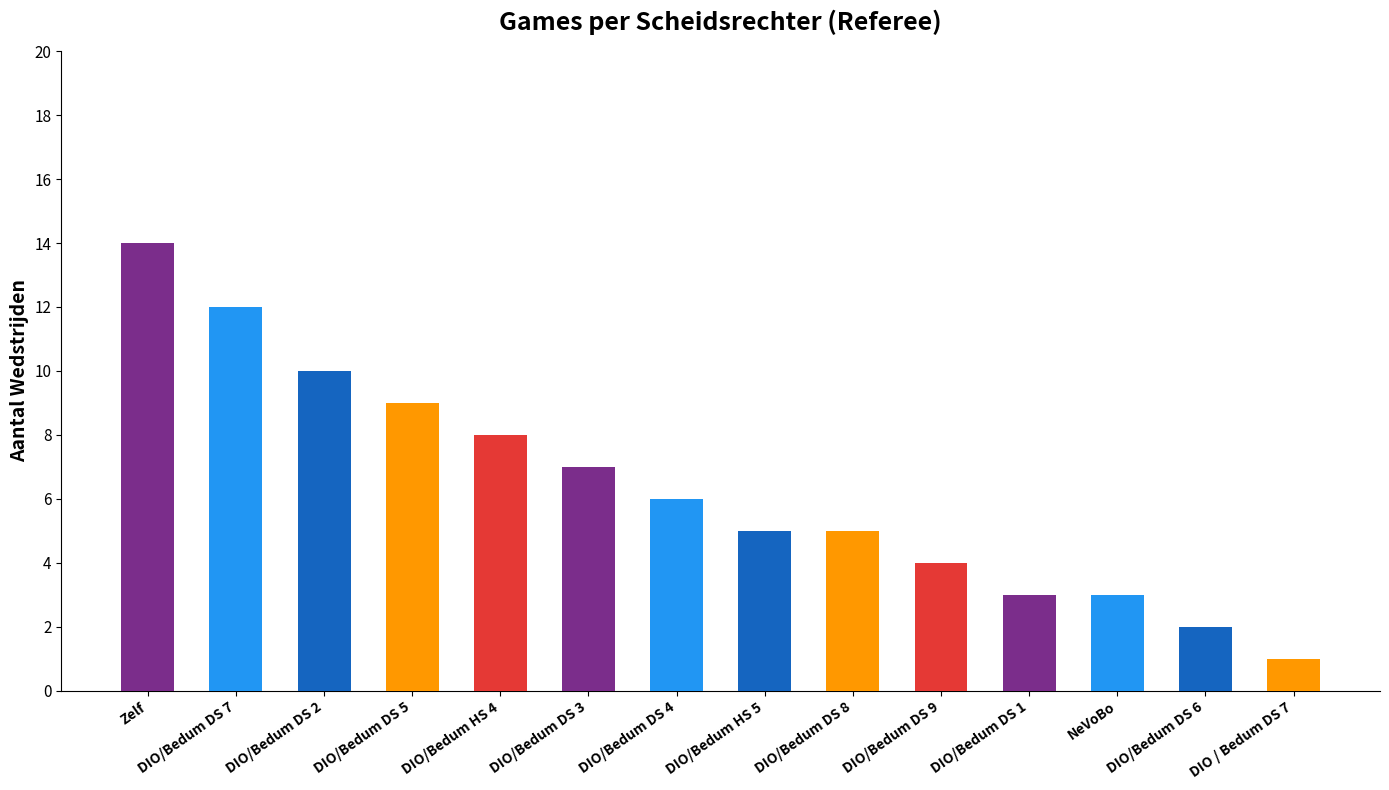

How many values are below 6?

7